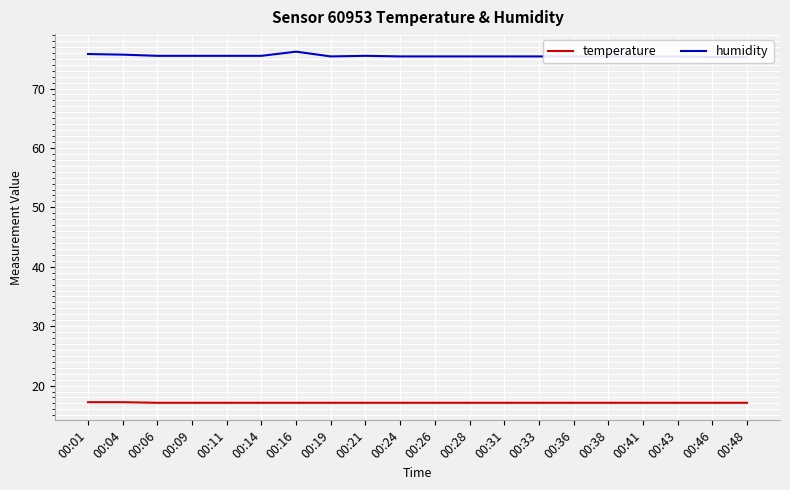

What are all the series names shown in the legend?

temperature, humidity